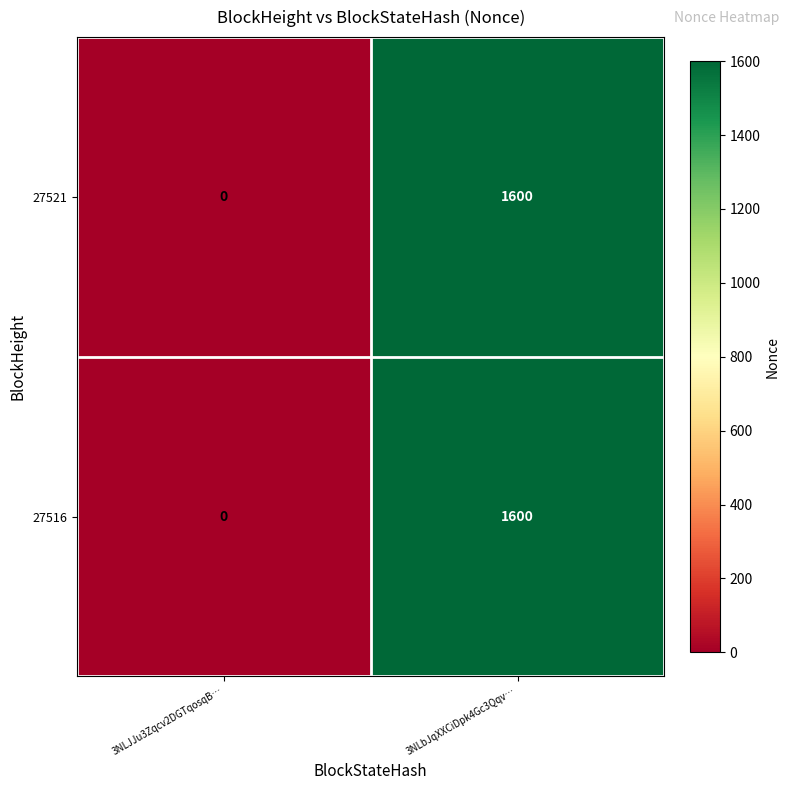

At which label does 27521 reach its peak?

3NLbJqXXCiDpk4Gc3Qqv…